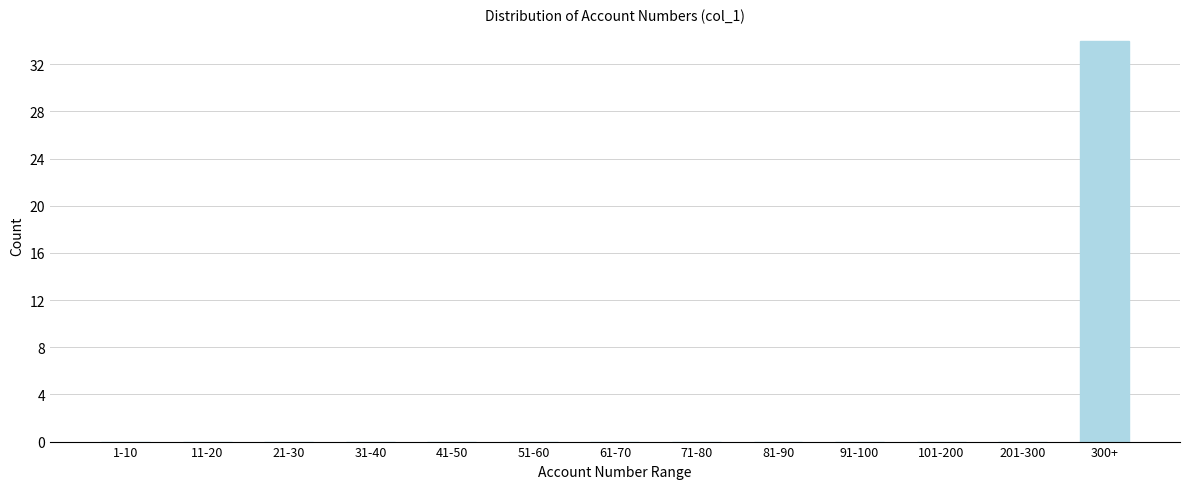

Reading left to right, what are all the values shown in this chart?

1-10=0	11-20=0	21-30=0	31-40=0	41-50=0	51-60=0	61-70=0	71-80=0	81-90=0	91-100=0	101-200=0	201-300=0	300+=34